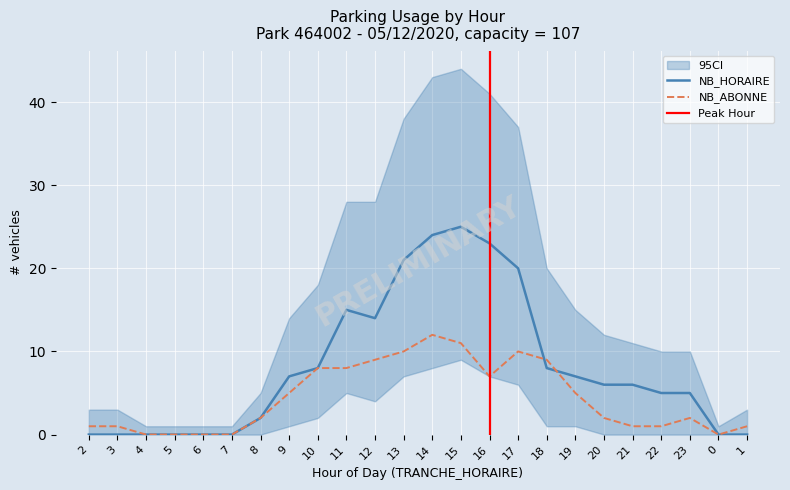

Reading left to right, transcribe all the data shown in this chart.

NB_HORAIRE: 2=0	3=0	4=0	5=0	6=0	7=0	8=2	9=7	10=8	11=15	12=14	13=21	14=24	15=25	16=23	17=20	18=8	19=7	20=6	21=6	22=5	23=5	0=0	1=0
NB_ABONNE: 2=1	3=1	4=0	5=0	6=0	7=0	8=2	9=5	10=8	11=8	12=9	13=10	14=12	15=11	16=7	17=10	18=9	19=5	20=2	21=1	22=1	23=2	0=0	1=1